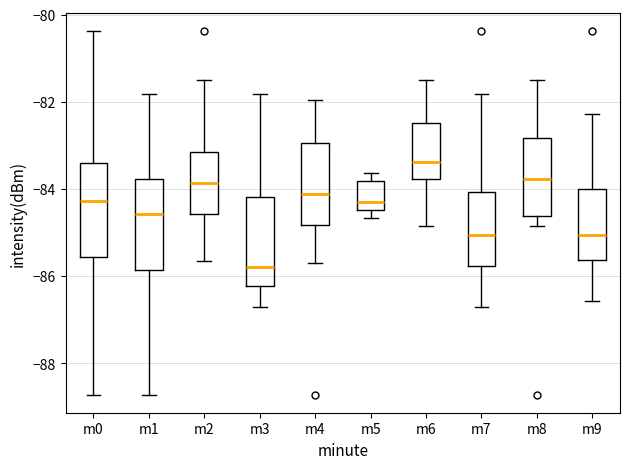

Reading left to right, transcribe this box plot: for each box, give where its median line is, the range the box spans, and where its two whiskers end, as read against the y-axis. The values are not printed on the chart, so give them approximately, as read against the axis.

m0: median -84.2, box -85.6 to -83.4, whiskers -88.8 to -80.4
m1: median -84.6, box -85.8 to -83.8, whiskers -88.8 to -81.8
m2: median -83.8, box -84.6 to -83.2, whiskers -85.6 to -81.6
m3: median -85.8, box -86.2 to -84.2, whiskers -86.6 to -81.8
m4: median -84.2, box -84.8 to -83.0, whiskers -85.6 to -82.0
m5: median -84.2, box -84.4 to -83.8, whiskers -84.6 to -83.6
m6: median -83.4, box -83.8 to -82.4, whiskers -84.8 to -81.6
m7: median -85.0, box -85.8 to -84.0, whiskers -86.6 to -81.8
m8: median -83.8, box -84.6 to -82.8, whiskers -84.8 to -81.6
m9: median -85.0, box -85.6 to -84.0, whiskers -86.6 to -82.2